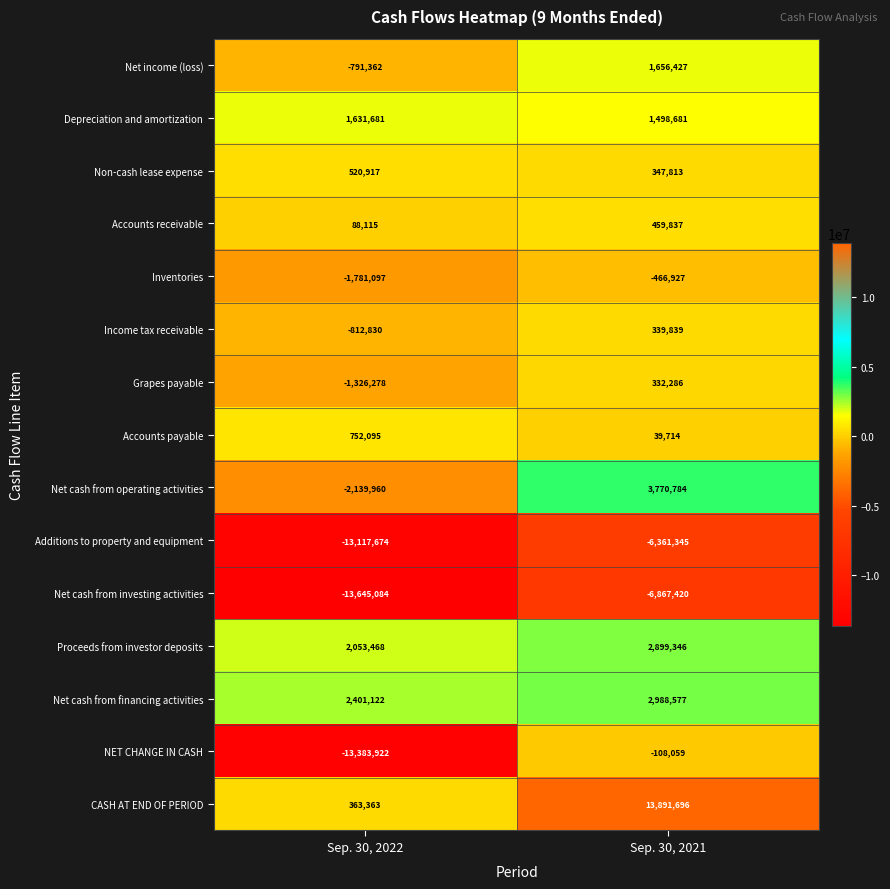

What is the approximate value of Accounts payable at Sep. 30, 2022?

752095